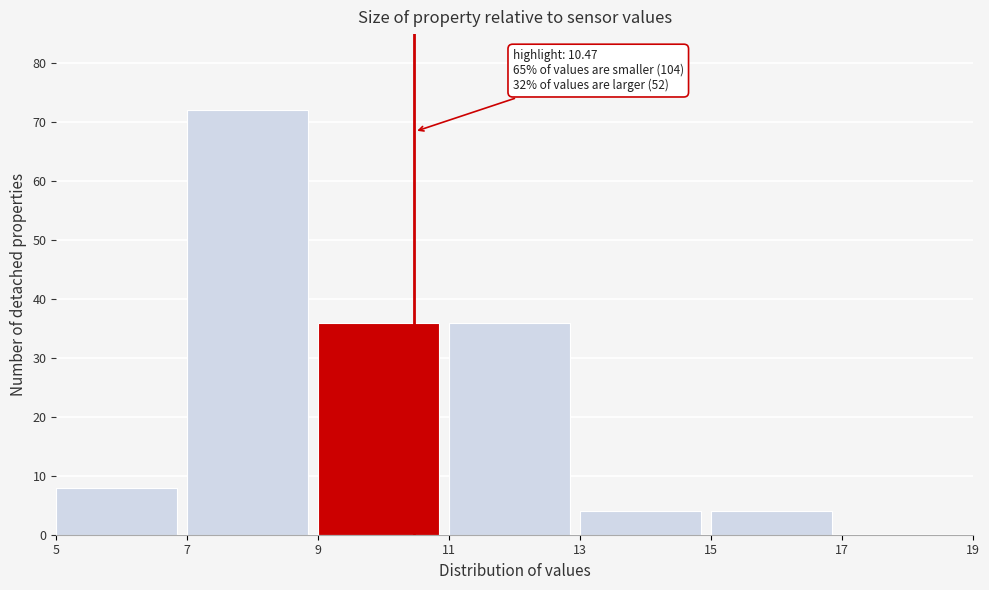

Which range on the x-axis has the tallest bar?

7 to 9